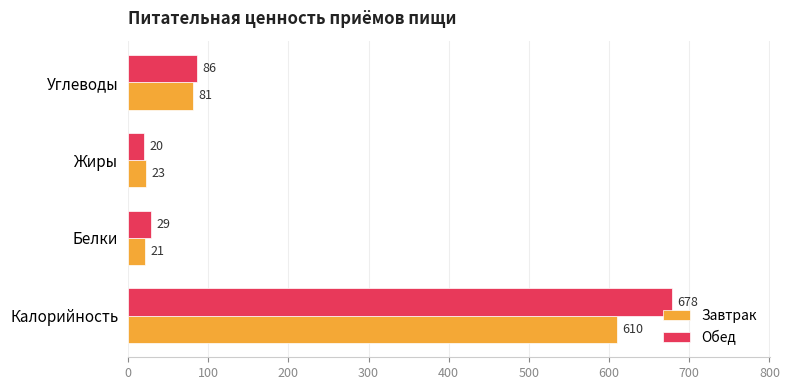

Which series has the largest total across all categories?

Обед